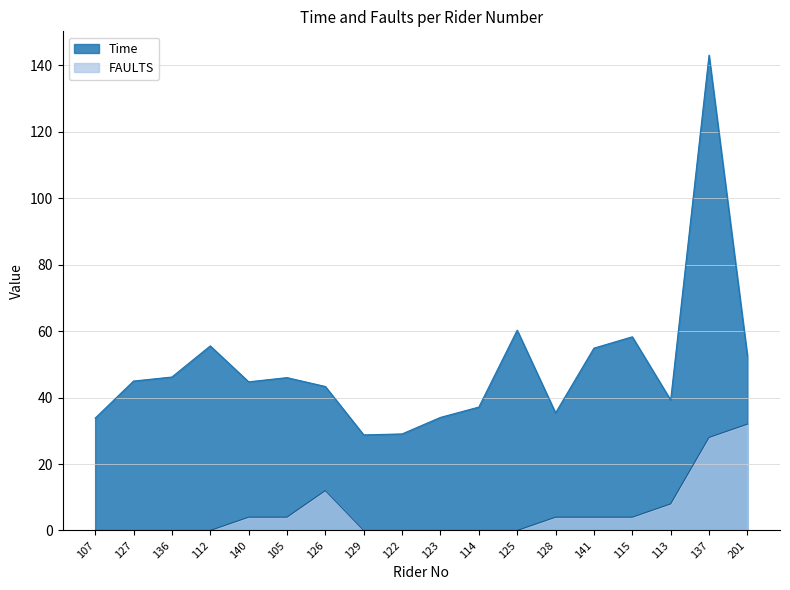

Which series changed the most between 136 and 137?

Time